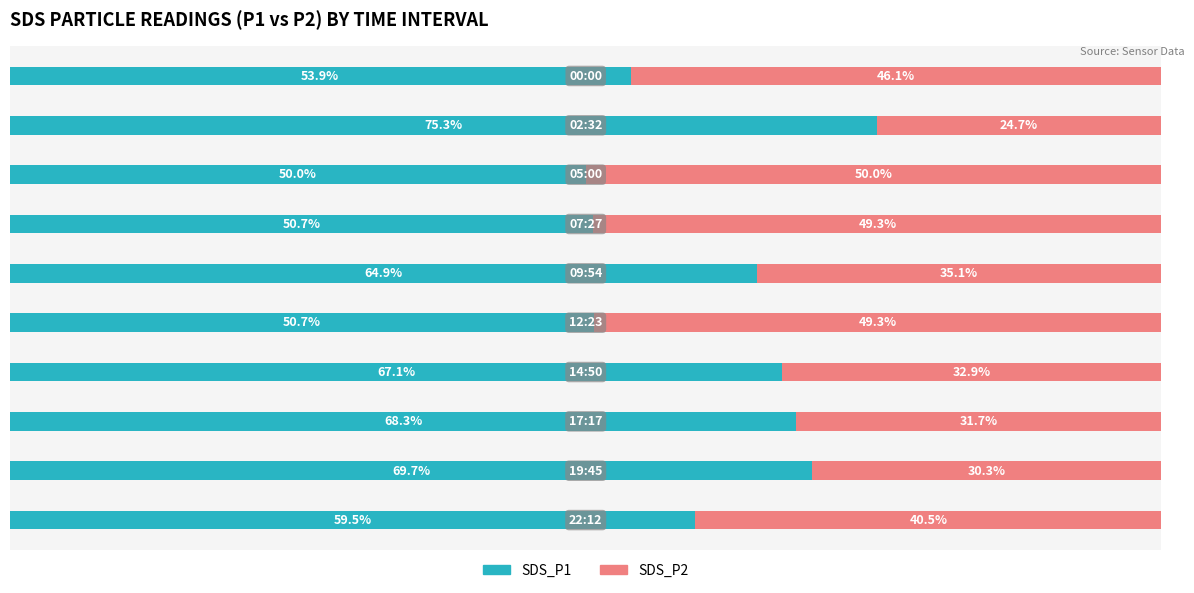

How many distinct data groups are displayed?

2